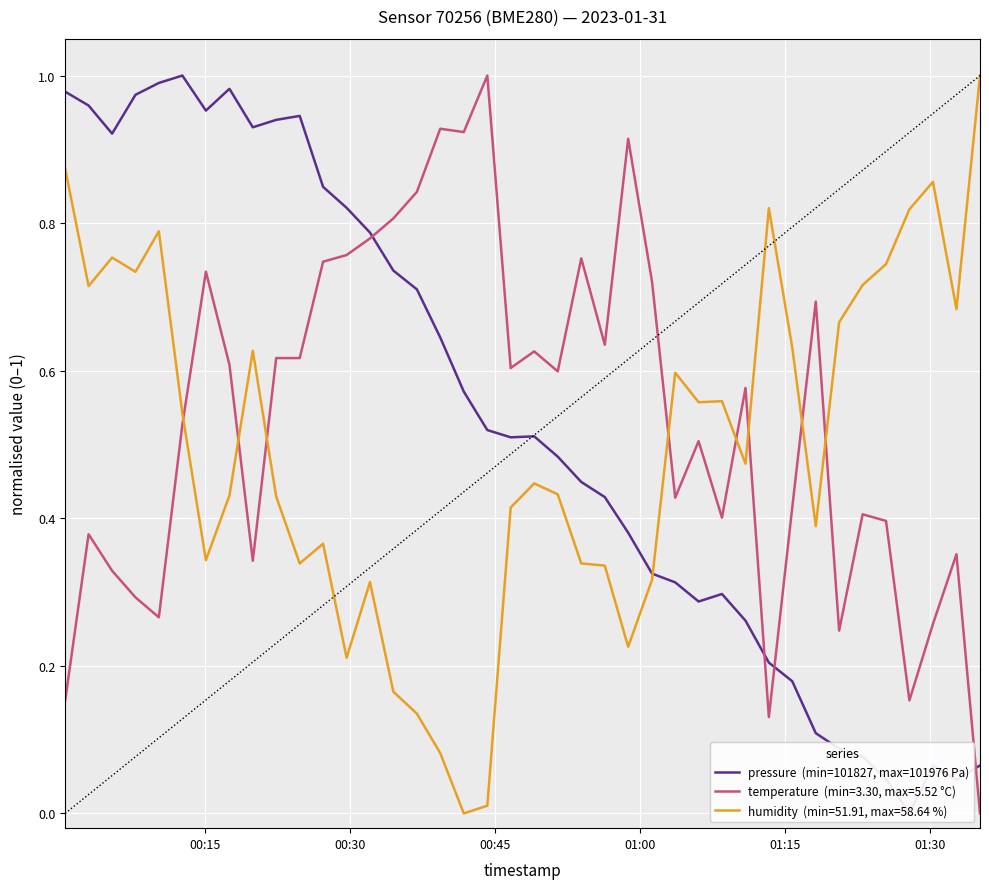

The chart shows a value of 0.0 at 37. True or false?

False